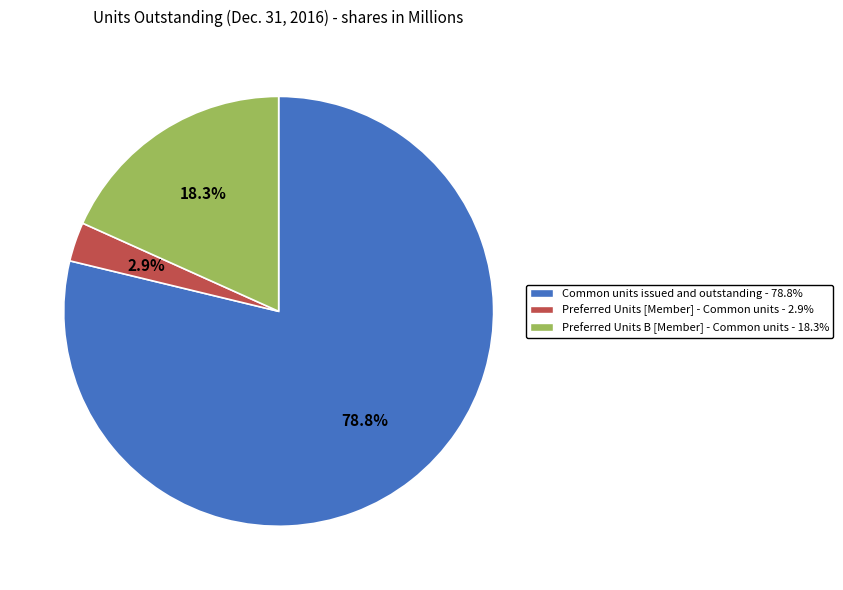

Which category accounts for the majority?

Common units issued and outstanding